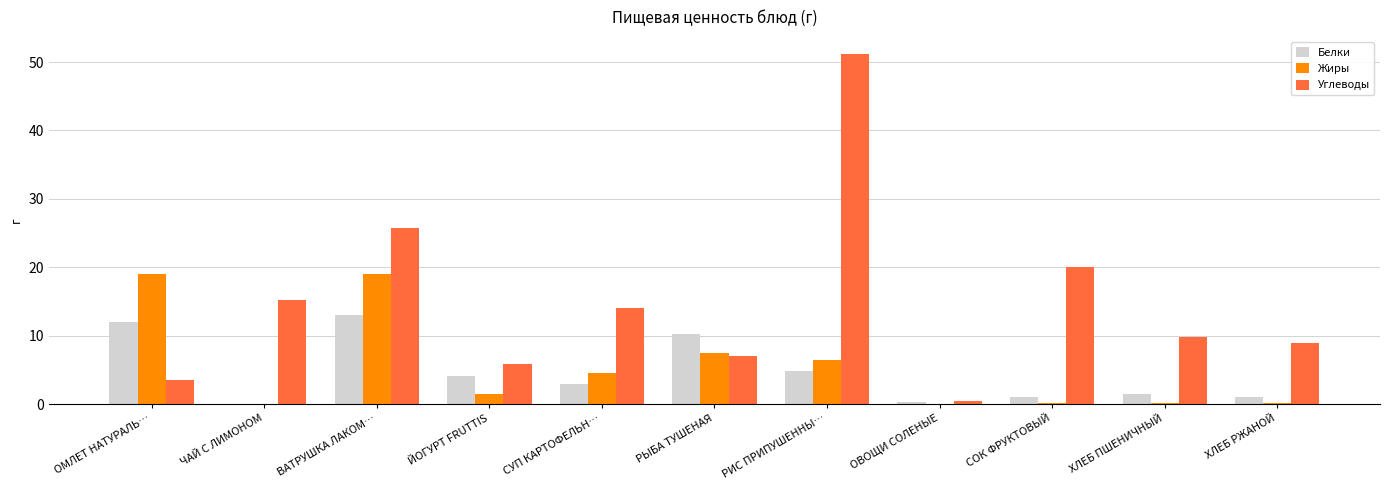

Is it true that Жиры equals 6.5 at РИС ПРИПУШЕННЫ…?

True